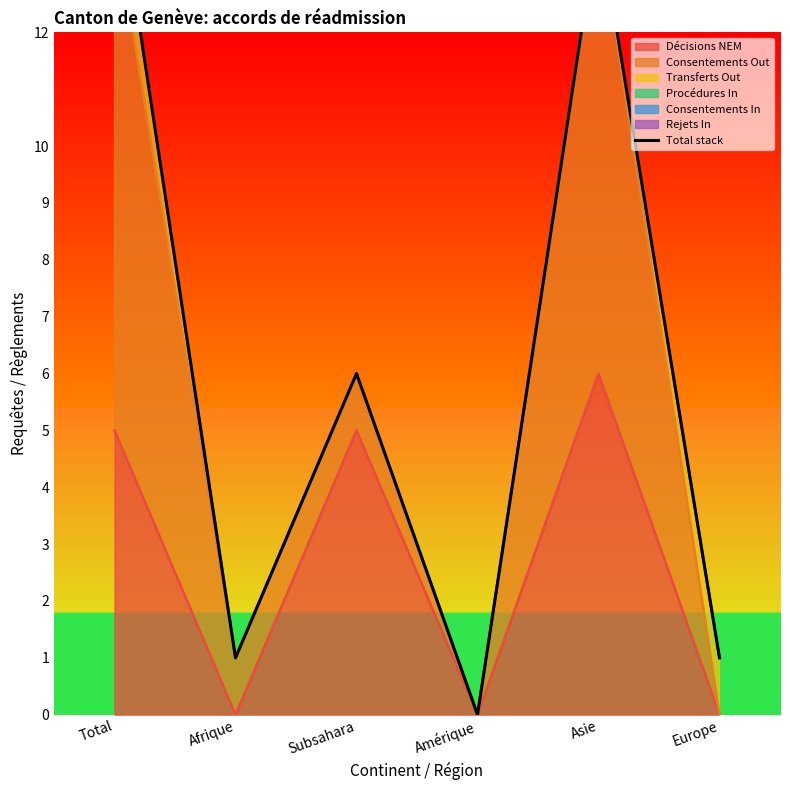

At which label is the value closest to 7?

Subsahara